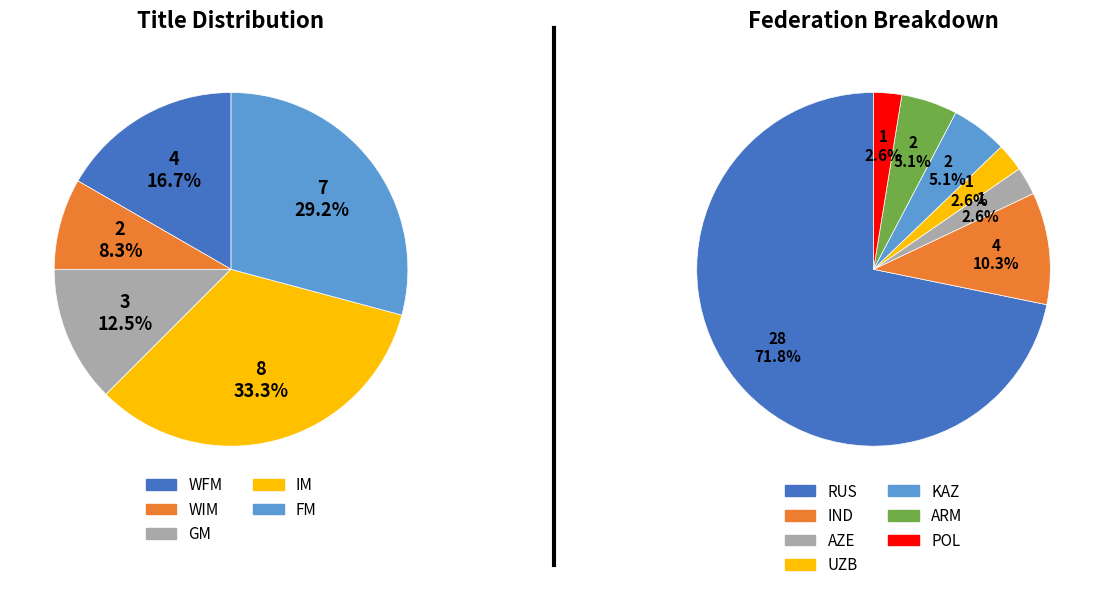

Is there a majority slice in this chart?

No